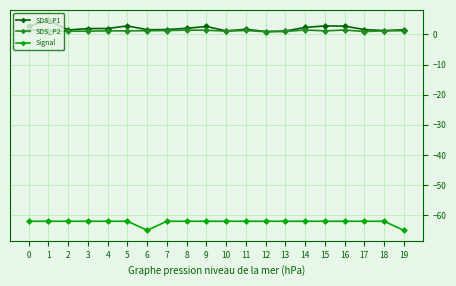

Is it true that Signal equals -26.7 at 18?

False